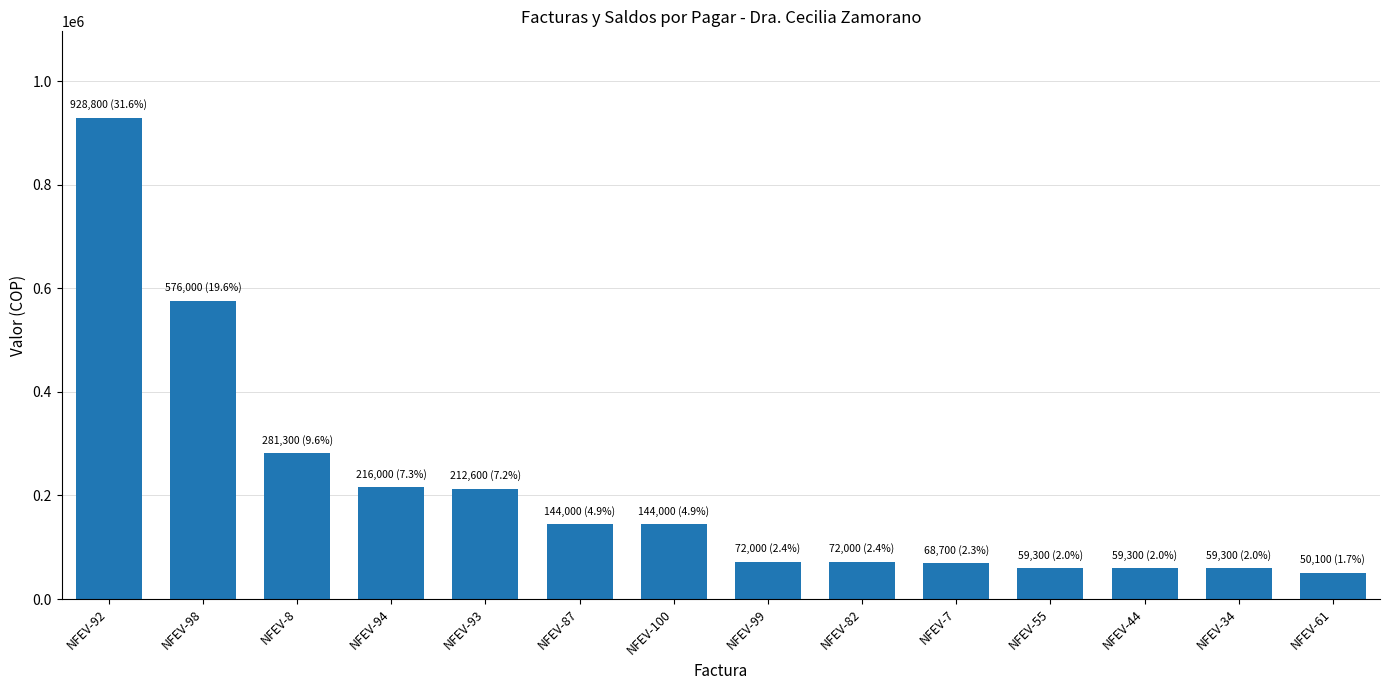

What is the value of the 5th bar from the left?

212600